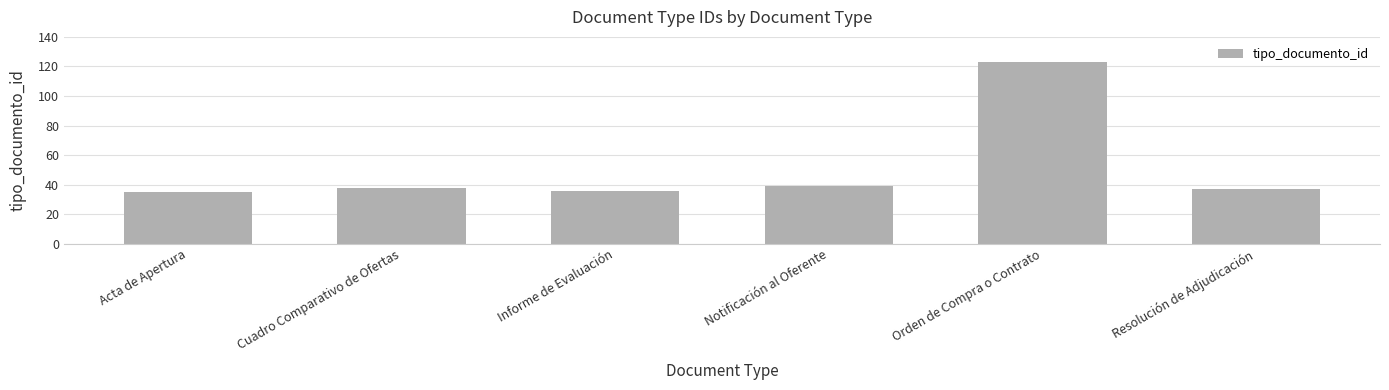

What is the average value?

51